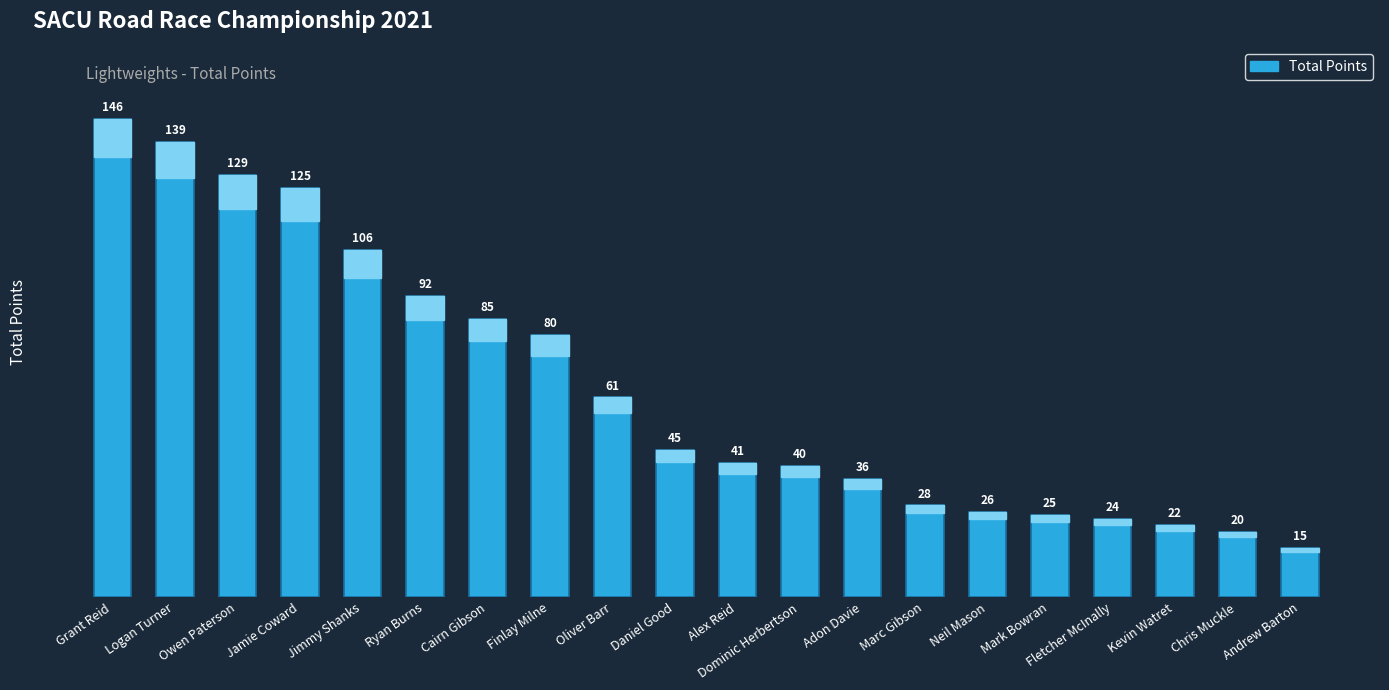

How many bars are there in total?

20